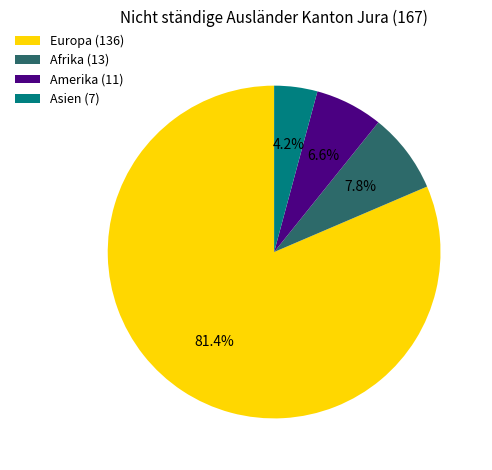

What is the ratio of the value at Amerika (11) to the value at Asien (7)?

1.6